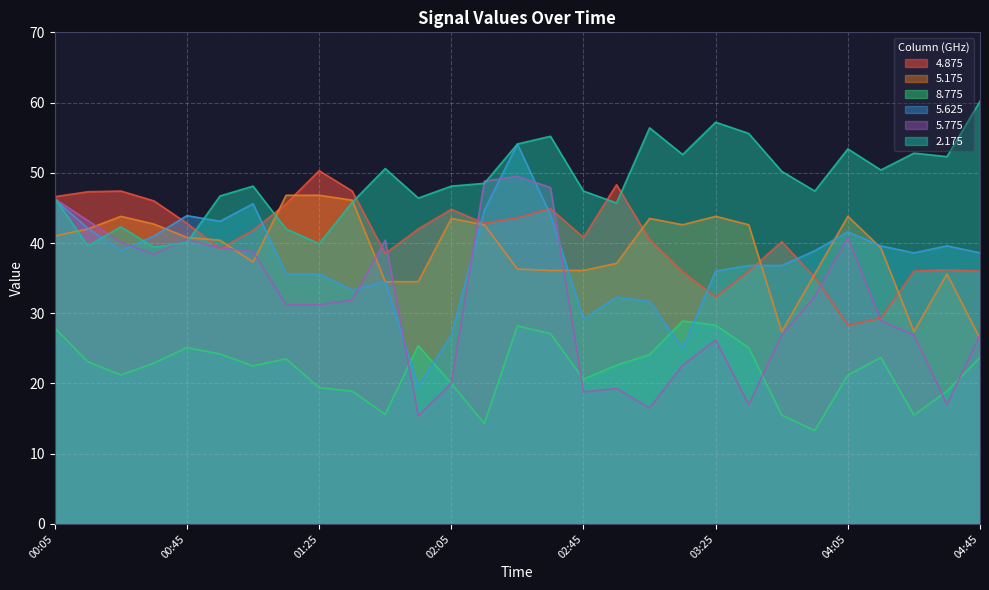

List the labels in order of 2.175 value, smallest first.

00:35, 00:15, 01:25, 00:45, 01:15, 00:25, 02:55, 01:35, 00:05, 01:55, 00:55, 02:45, 03:55, 01:05, 02:05, 02:15, 03:45, 04:15, 01:45, 04:35, 03:15, 04:25, 04:05, 02:25, 02:35, 03:35, 03:05, 03:25, 04:45